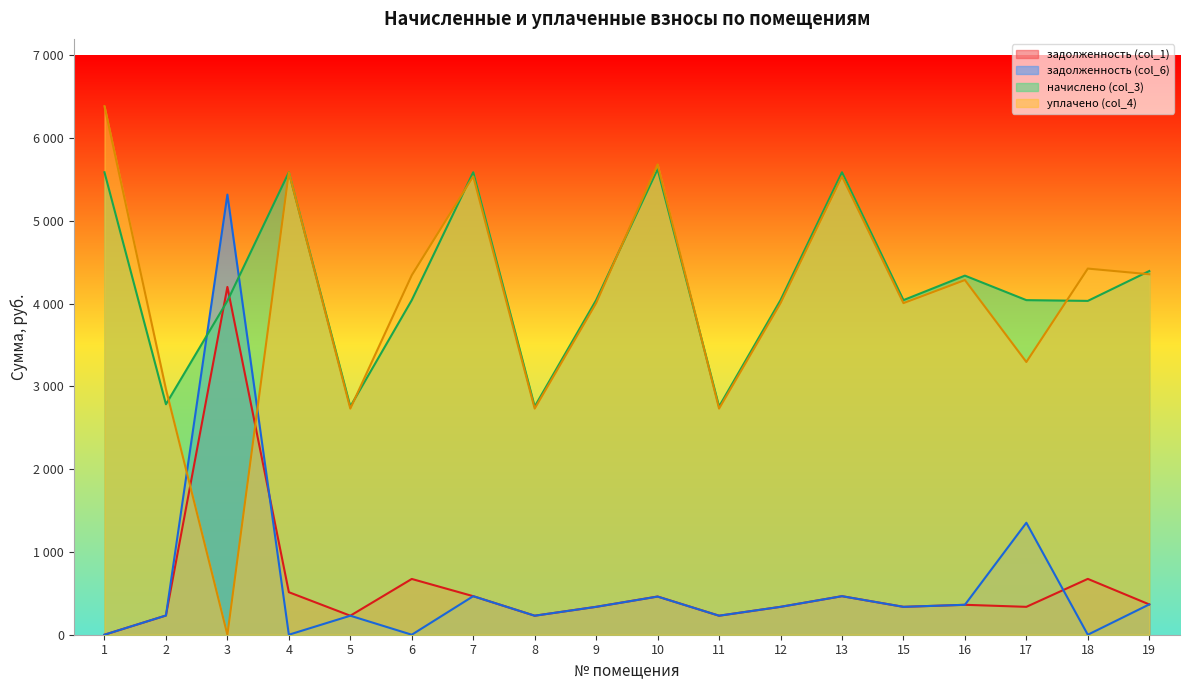

At which label does задолженность (col_1) first exceed 361?

3